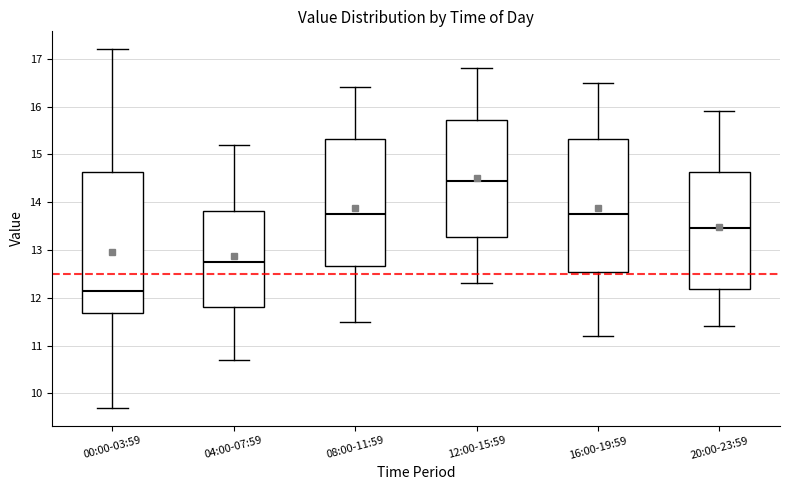

Which box has the lowest median line?

00:00-03:59